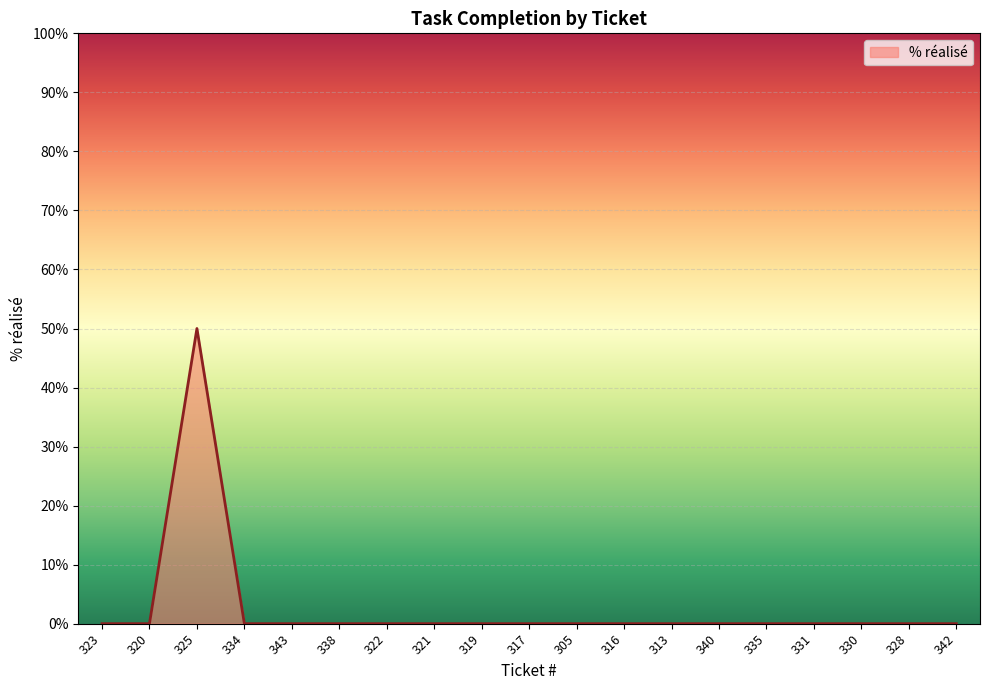

Which has a higher value, 325 or 323?

325